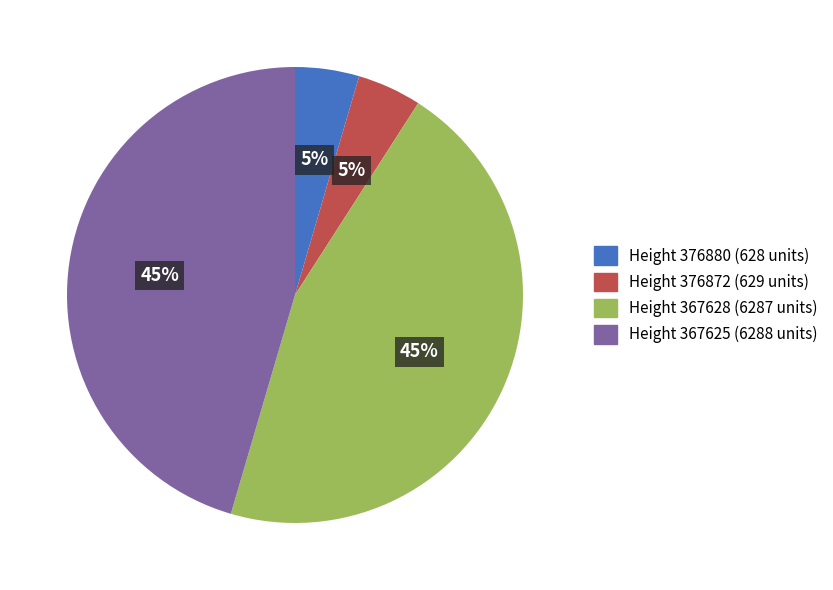

Is there a majority slice in this chart?

No